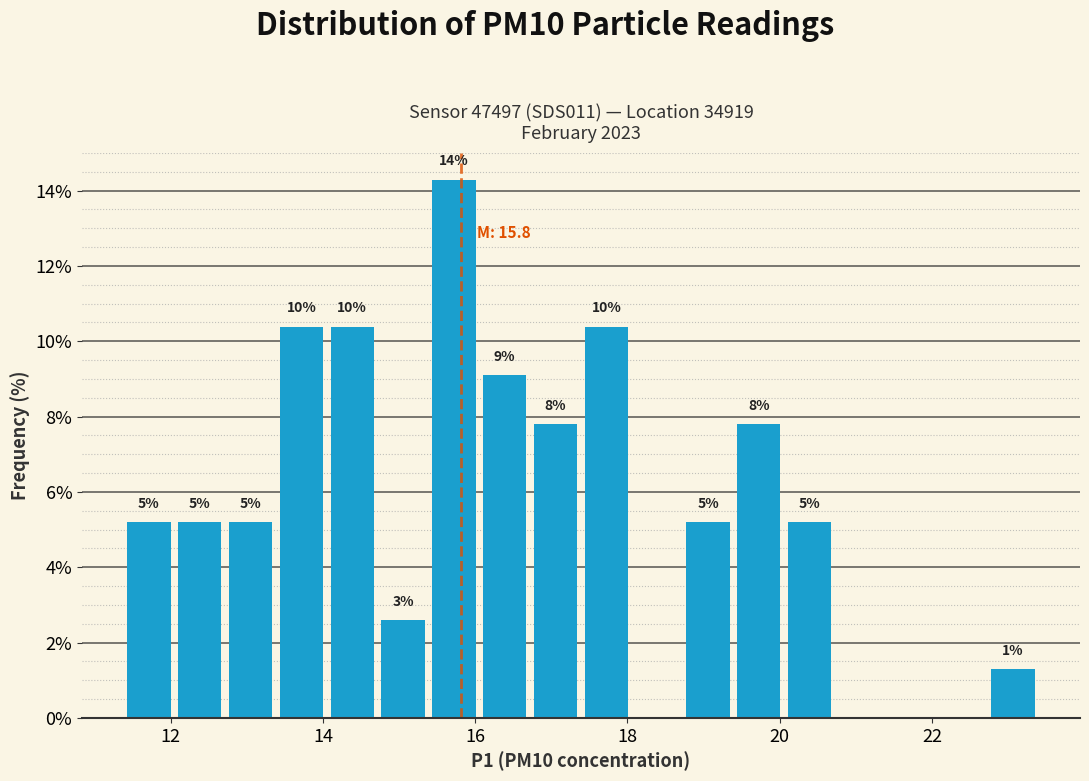

Around what value on the x-axis is the tallest bar? Give the approximate position of its centre, as read against the axis.

15.8